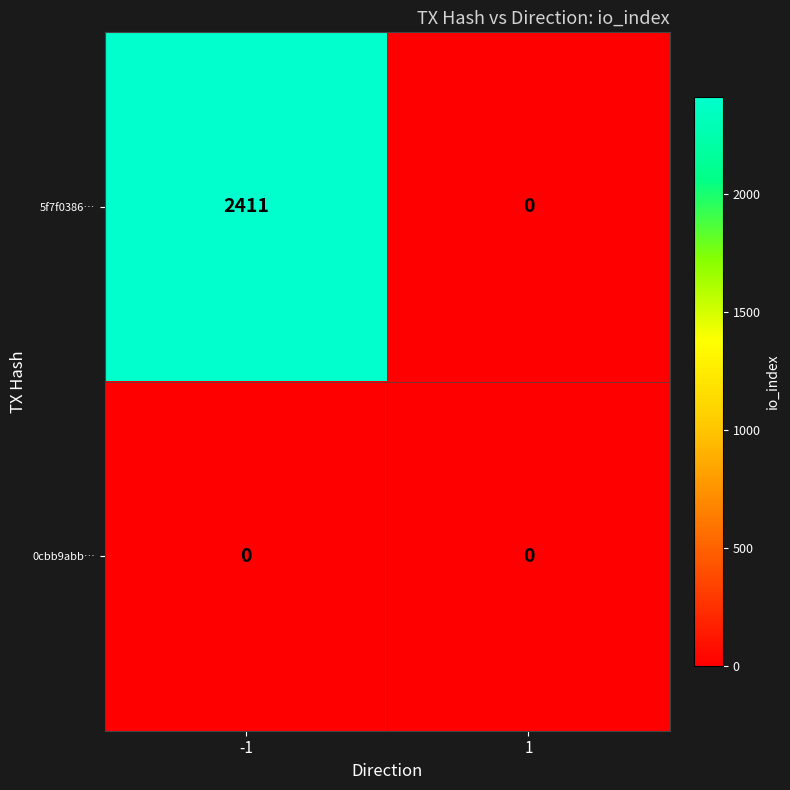

Reading left to right, what are all the values shown in this chart?

5f7f0386…: 2411	0
0cbb9abb…: 0	0